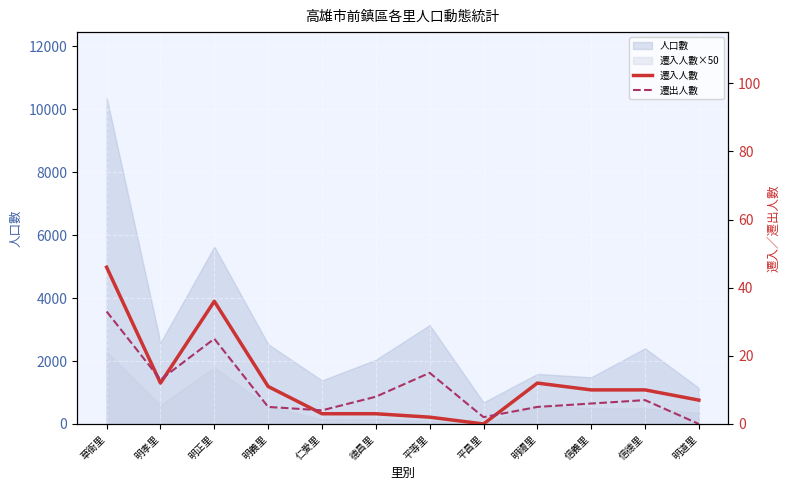

At which label is 遷出人數 closest to 16?

平等里